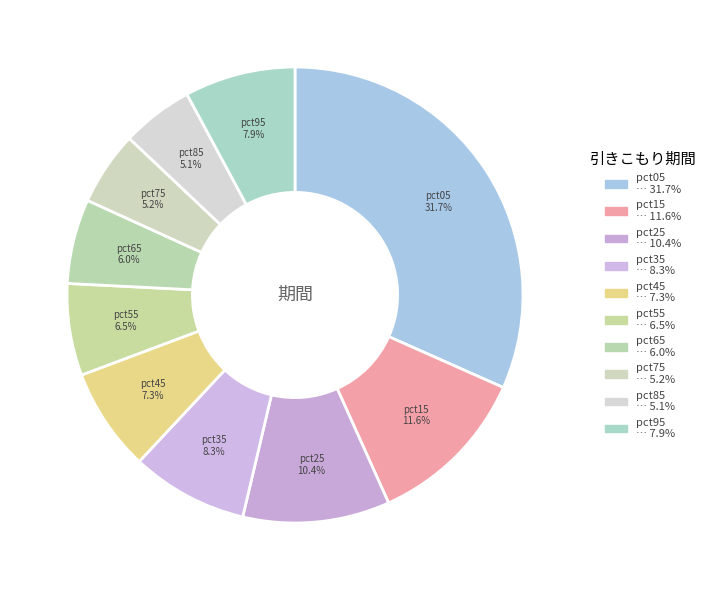

To the nearest percent, what portion does pct95 represent?

8%